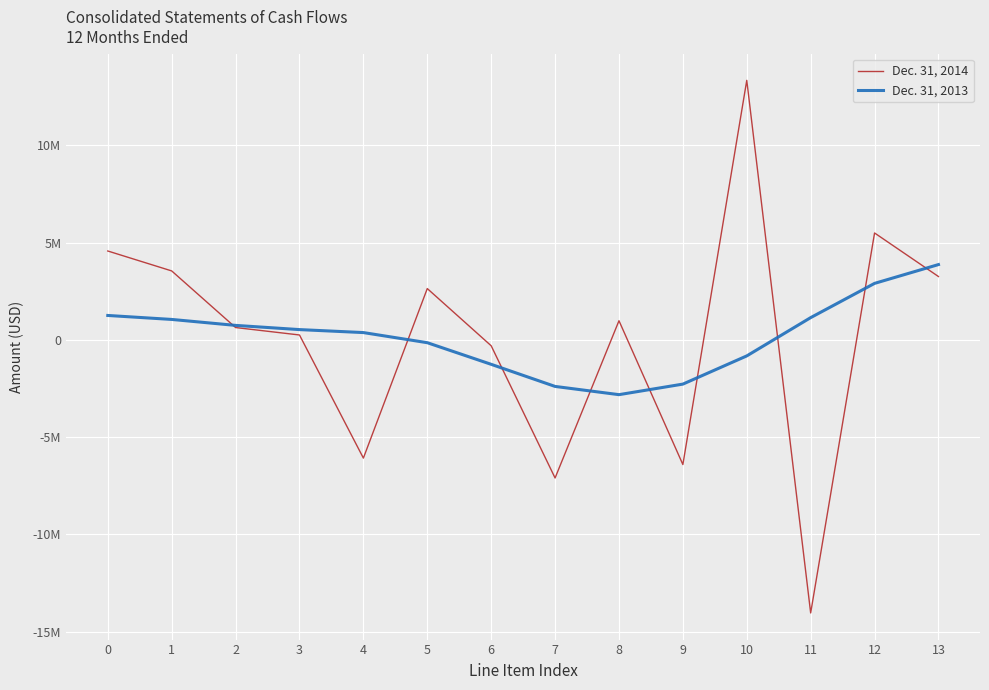

True or false: Dec. 31, 2014 has more than 2 points higher than both neighbors.

True